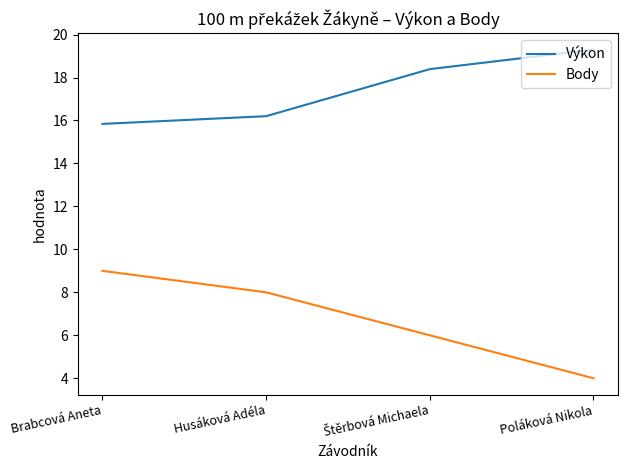

Between Brabcová Aneta and Husáková Adéla, which series saw the biggest shift?

Body